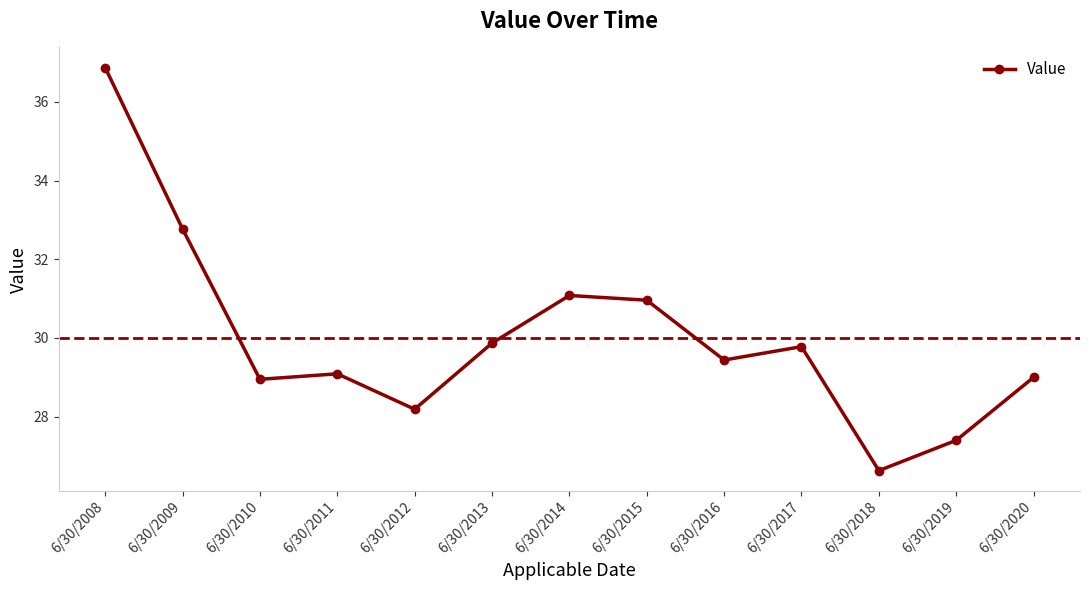

The value at 6/30/2008 is 36.9. True or false?

True